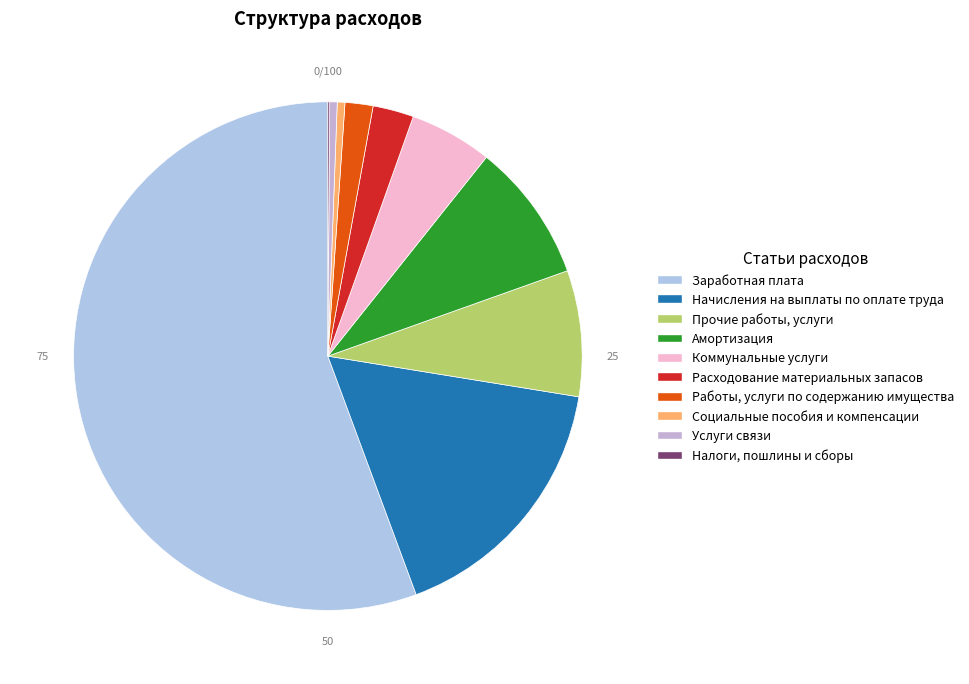

How many slices are in this pie chart?

10